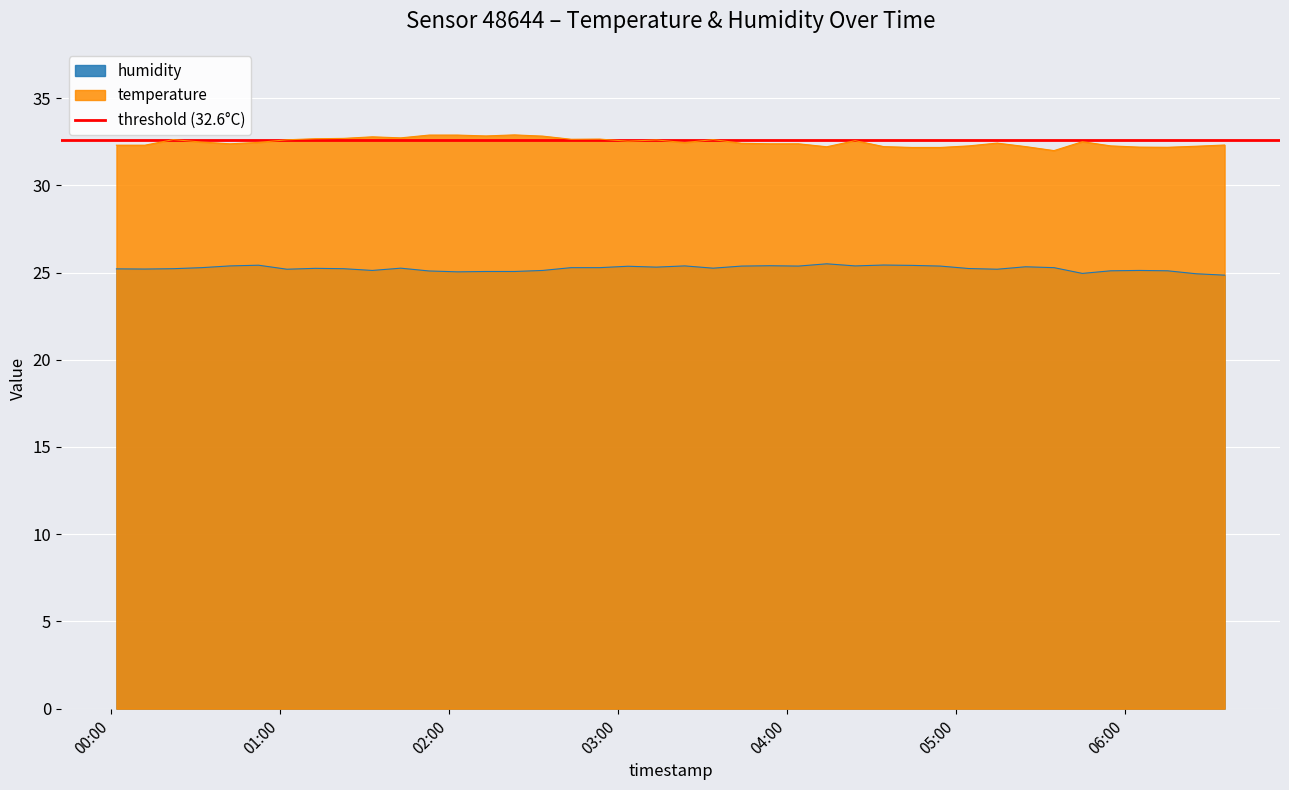

What is the total value across all series at 2022-07-10T02:23:02?

58.0